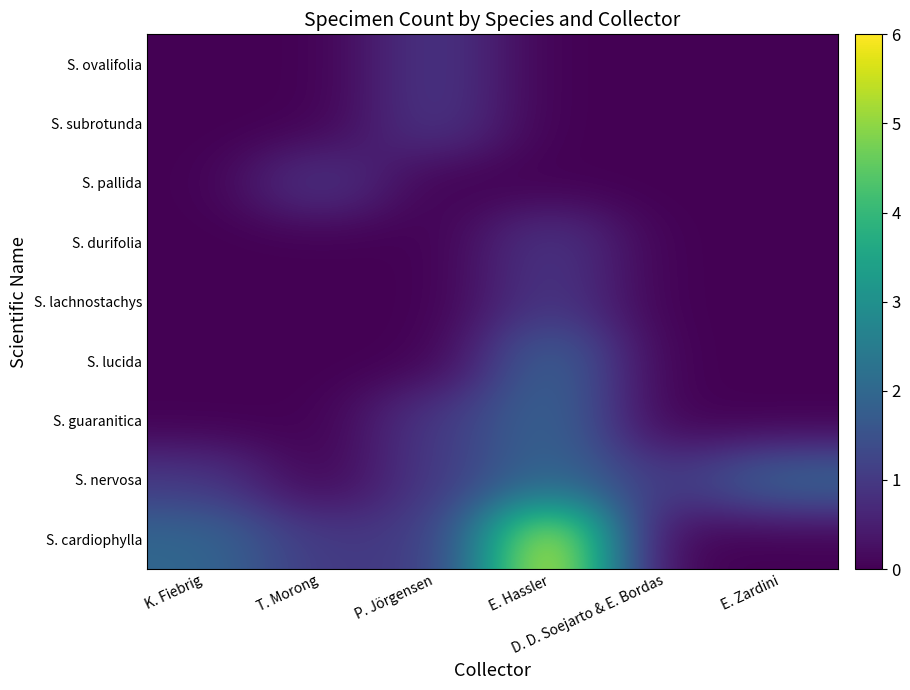

Reading right to left, transcribe all the data shown in this chart.

S. cardiophylla: E. Zardini=0	D. D. Soejarto & E. Bordas=0	E. Hassler=6	P. Jörgensen=1	T. Morong=1	K. Fiebrig=2
S. nervosa: E. Zardini=2	D. D. Soejarto & E. Bordas=1	E. Hassler=2	P. Jörgensen=1	T. Morong=0	K. Fiebrig=1
S. guaranitica: E. Zardini=0	D. D. Soejarto & E. Bordas=0	E. Hassler=2	P. Jörgensen=1	T. Morong=0	K. Fiebrig=0
S. lucida: E. Zardini=0	D. D. Soejarto & E. Bordas=0	E. Hassler=2	P. Jörgensen=0	T. Morong=0	K. Fiebrig=0
S. lachnostachys: E. Zardini=0	D. D. Soejarto & E. Bordas=0	E. Hassler=1	P. Jörgensen=0	T. Morong=0	K. Fiebrig=0
S. durifolia: E. Zardini=0	D. D. Soejarto & E. Bordas=0	E. Hassler=1	P. Jörgensen=0	T. Morong=0	K. Fiebrig=0
S. pallida: E. Zardini=0	D. D. Soejarto & E. Bordas=0	E. Hassler=0	P. Jörgensen=0	T. Morong=1	K. Fiebrig=0
S. subrotunda: E. Zardini=0	D. D. Soejarto & E. Bordas=0	E. Hassler=0	P. Jörgensen=1	T. Morong=0	K. Fiebrig=0
S. ovalifolia: E. Zardini=0	D. D. Soejarto & E. Bordas=0	E. Hassler=0	P. Jörgensen=1	T. Morong=0	K. Fiebrig=0